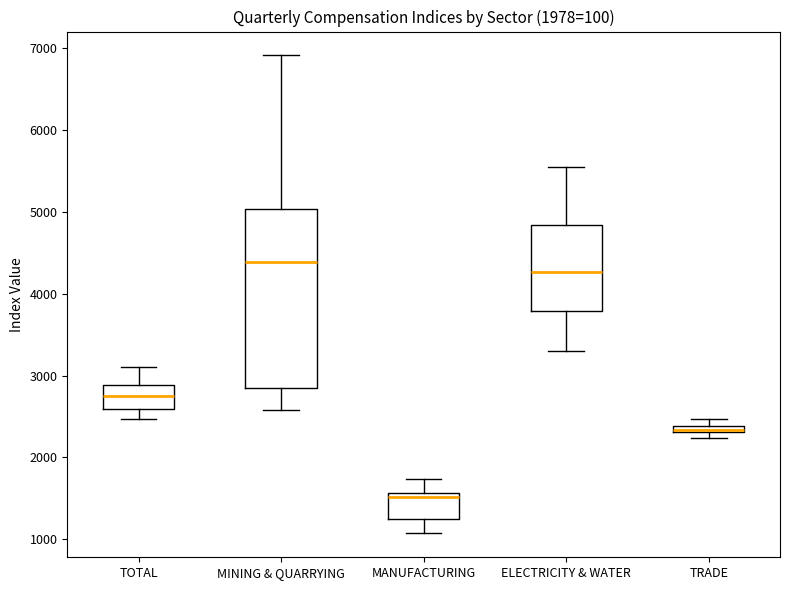

Where is the lower edge of the box for TRADE on the y-axis? The values are not printed on the chart, so give them approximately, as read against the axis.

2300